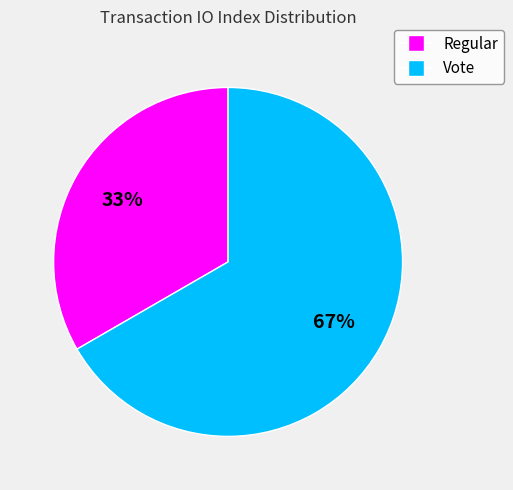

Does any single category account for the majority?

Yes